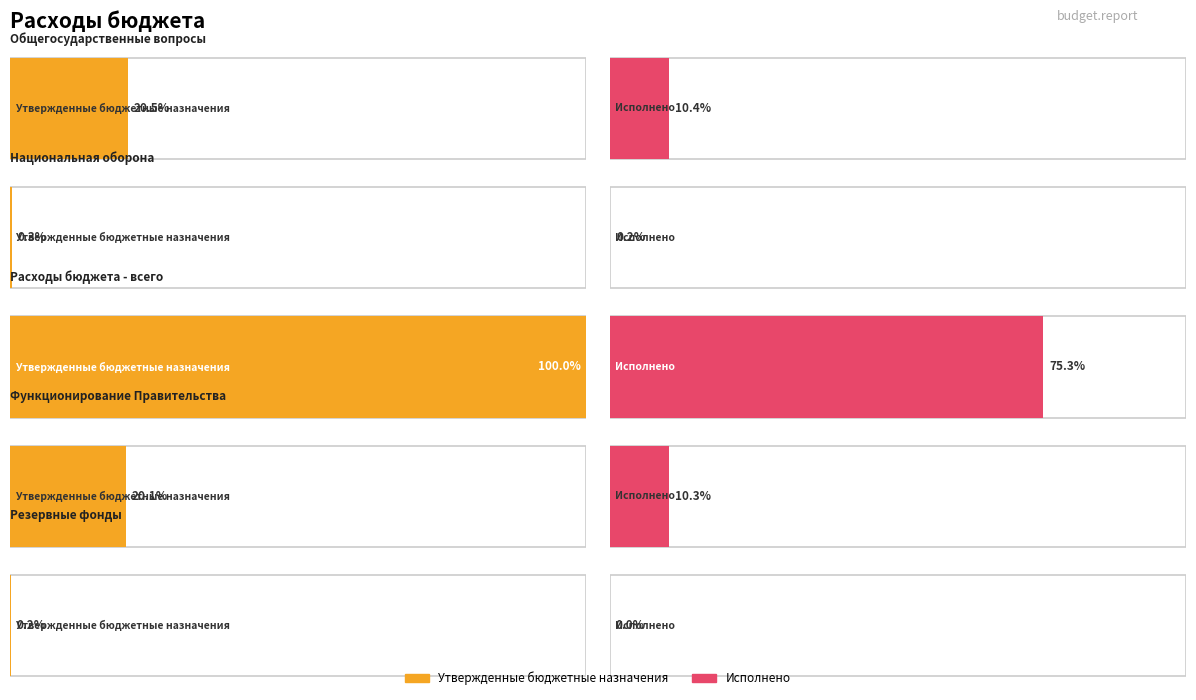

Rank the categories by Исполнено value from lowest to highest.

Резервные фонды, Национальная оборона, Функционирование Правительства, Общегосударственные вопросы, Расходы бюджета - всего